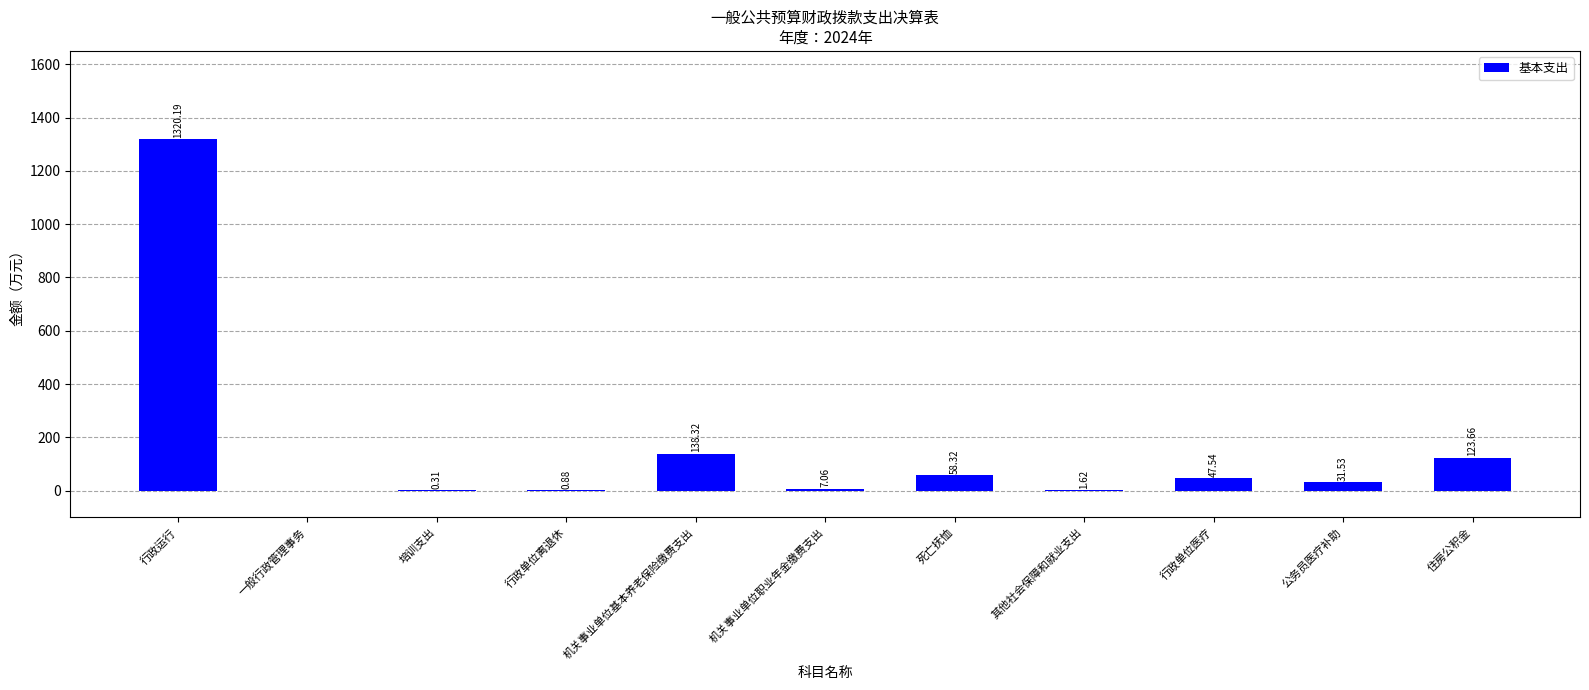

Where does the data first go above 31?

行政运行